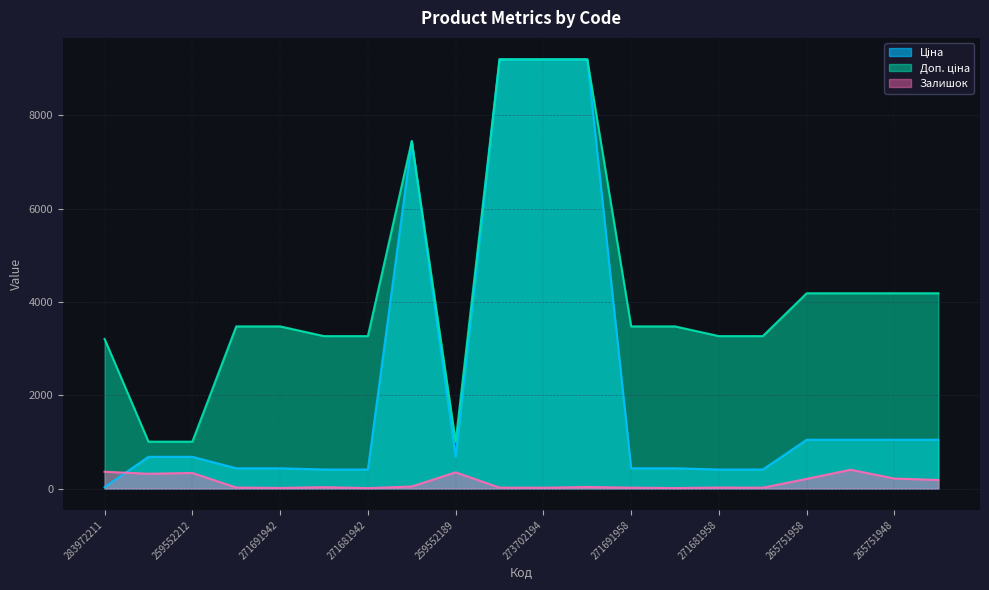

True or false: Доп. ціна has a value of 3474.1 at 271691942.

True